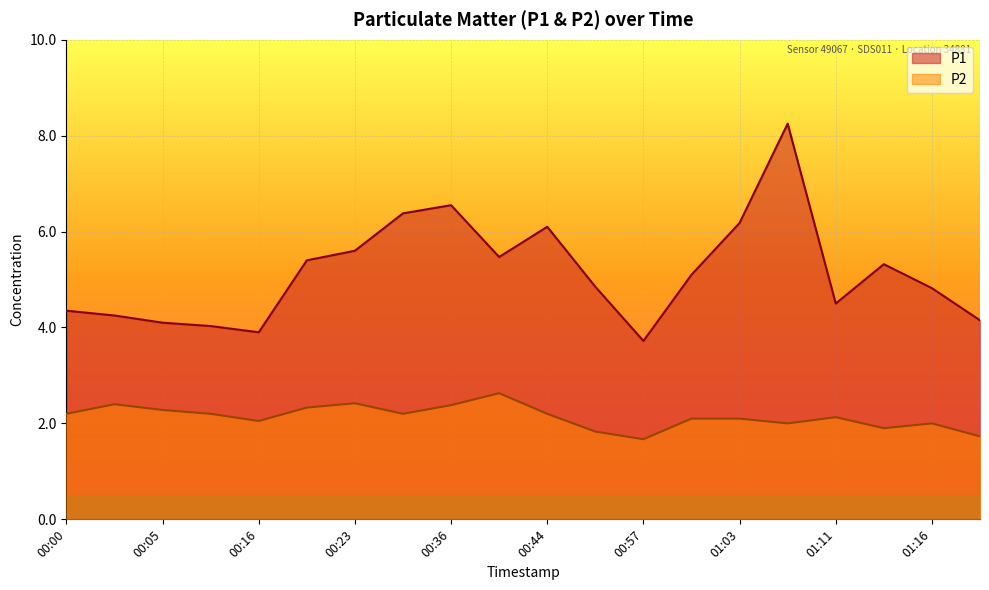

Where does the P2 series first go above 2?

00:00